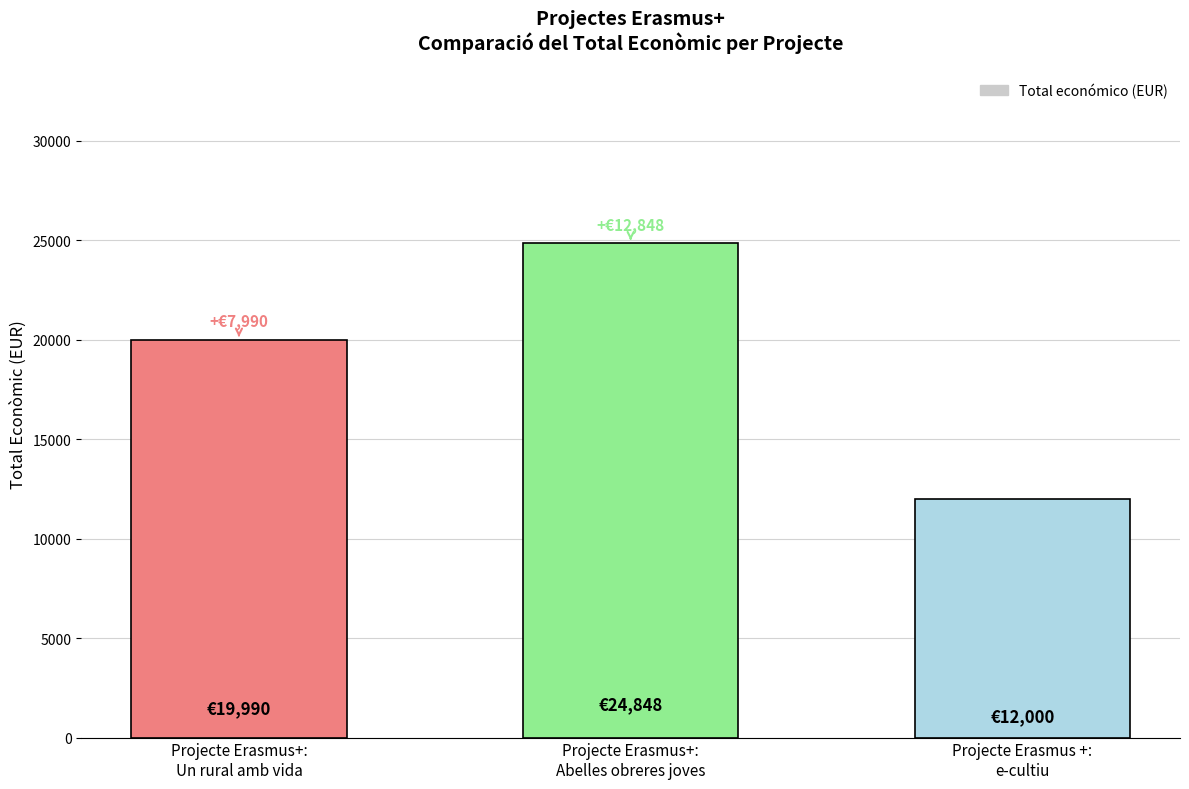

True or false: the data shows 19990 at Projecte Erasmus+:
Un rural amb vida.

True